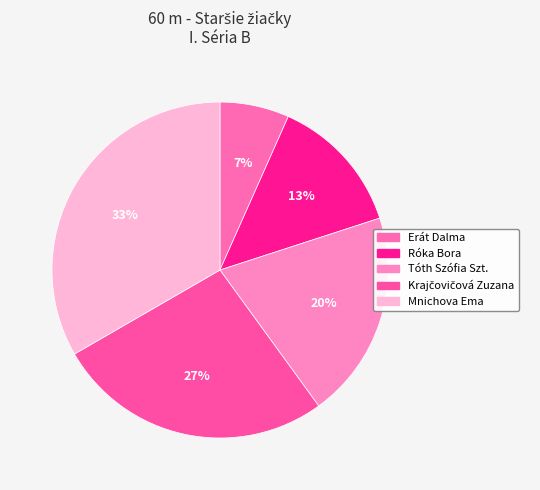

Between Róka Bora and Erát Dalma, which is larger?

Róka Bora